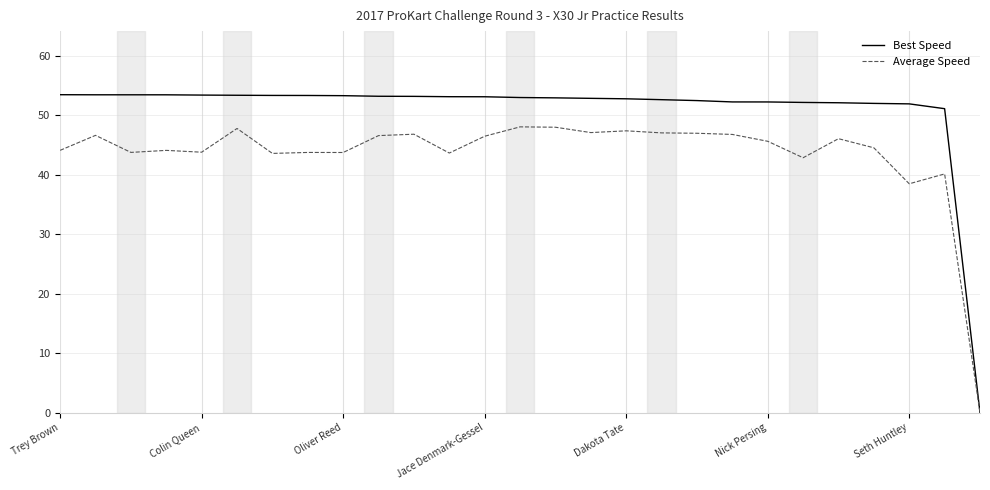

What is the highest value of the Best Speed series?

53.4